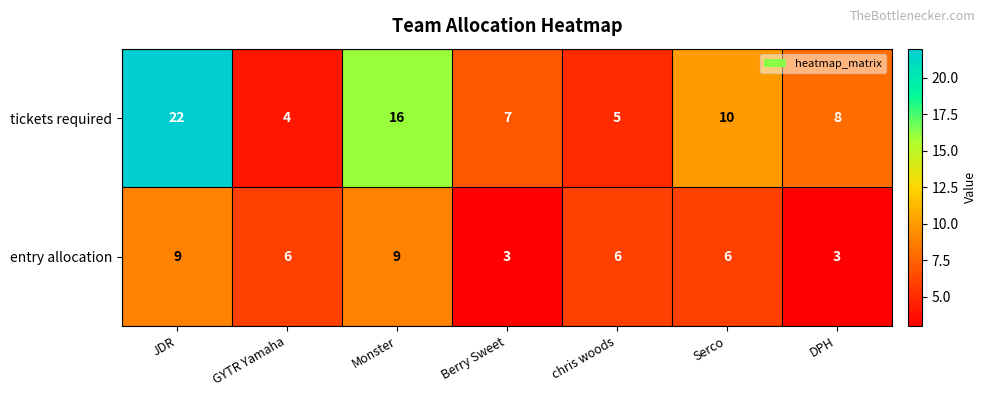

List the series in order of their peak value, highest first.

tickets required, entry allocation